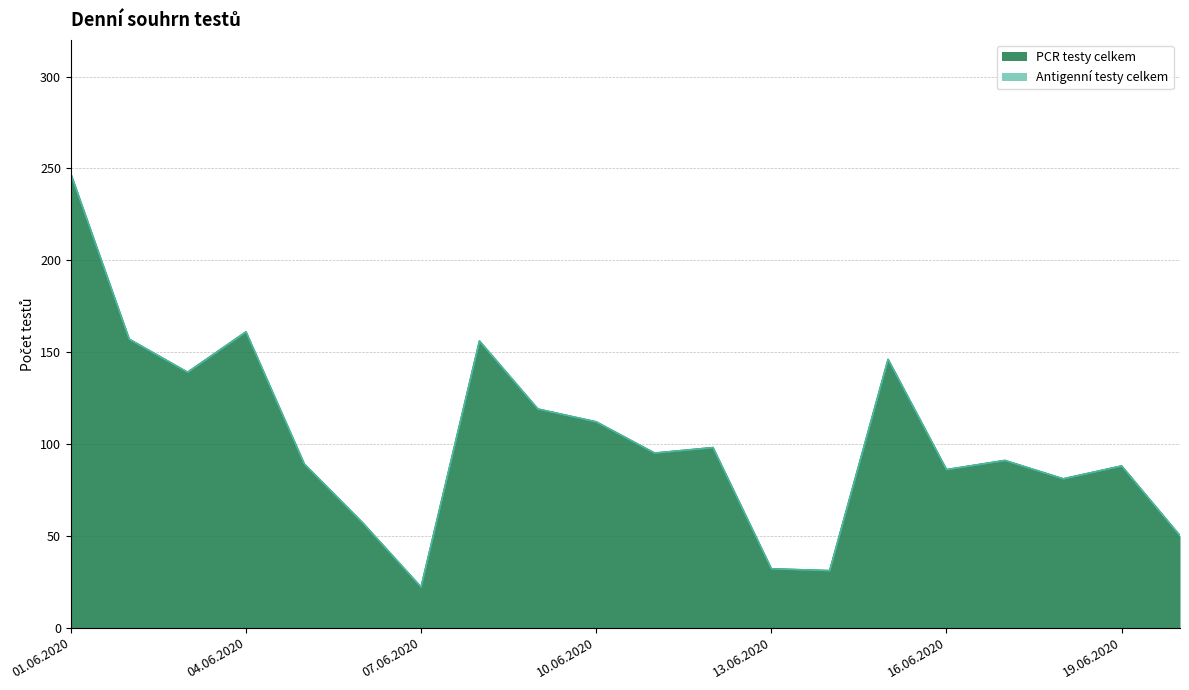

What is the average value?

103